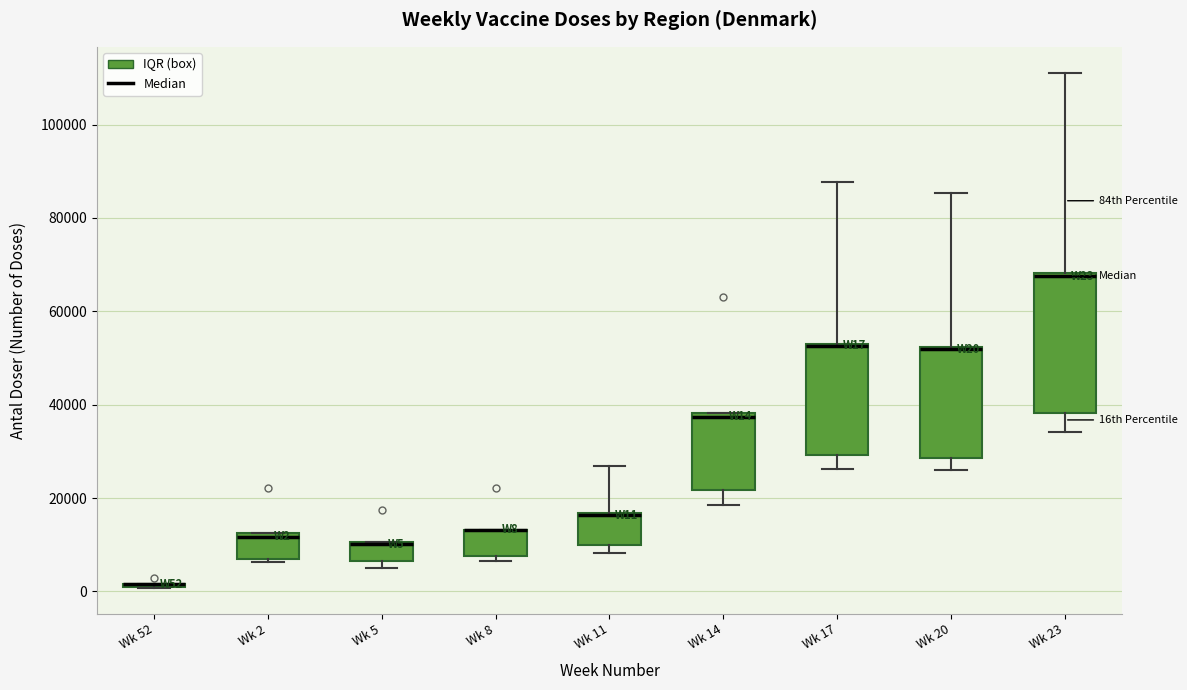

Which box is the tallest, from its lower edge to its upper edge?

Wk 23